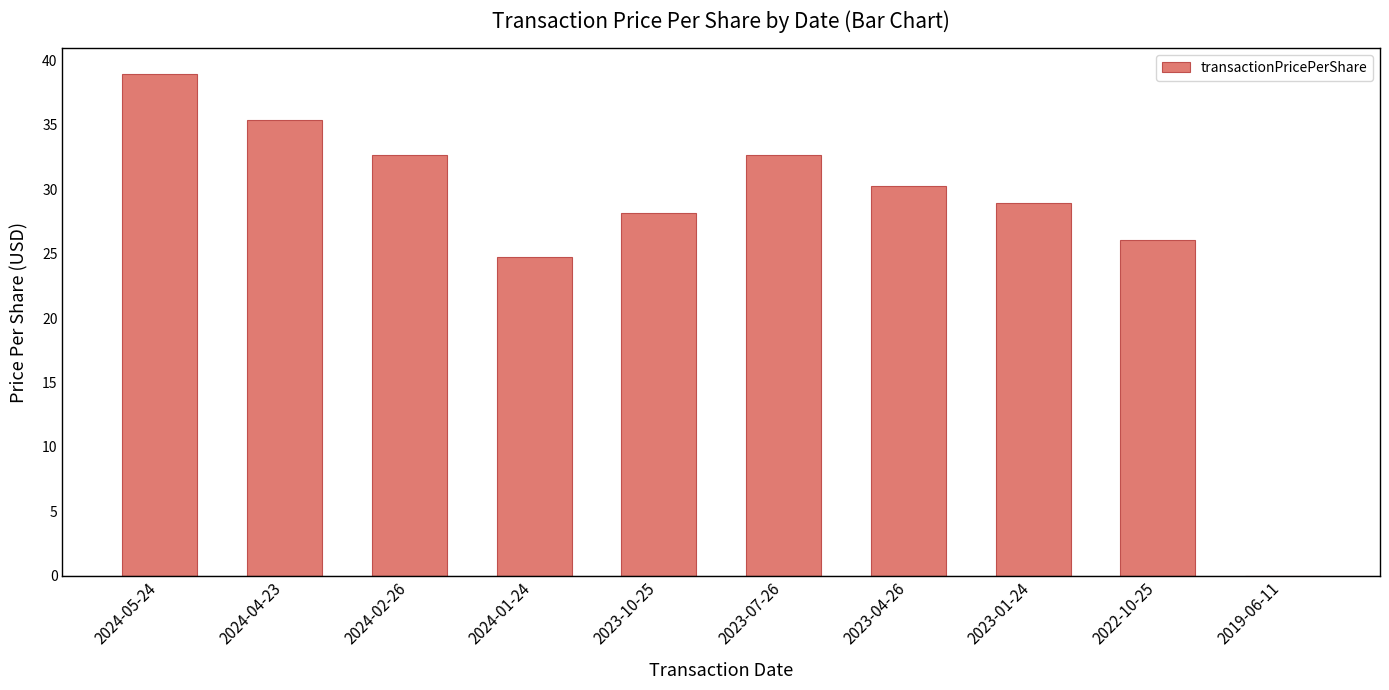

Where does the data first go above 30?

2024-05-24